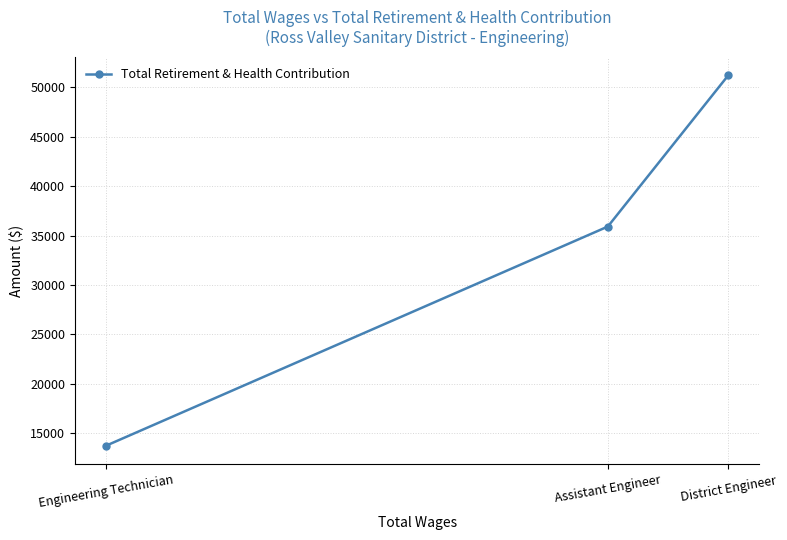

Reading left to right, extract all data points from this chart.

Engineering Technician=13746	Assistant Engineer=35905	District Engineer=51203